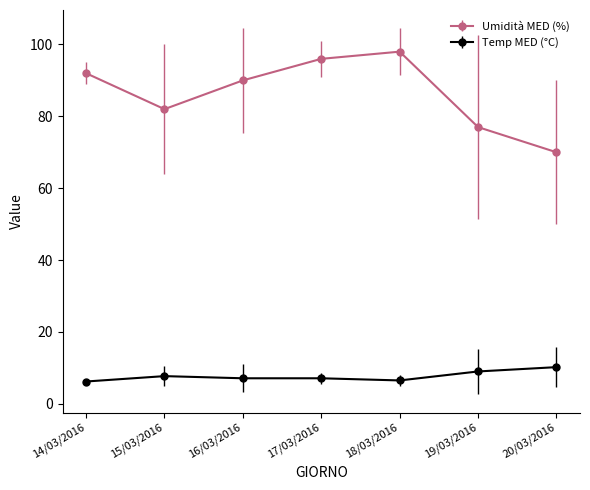

What is the sum of all Umidità MED (%) values?

605.0